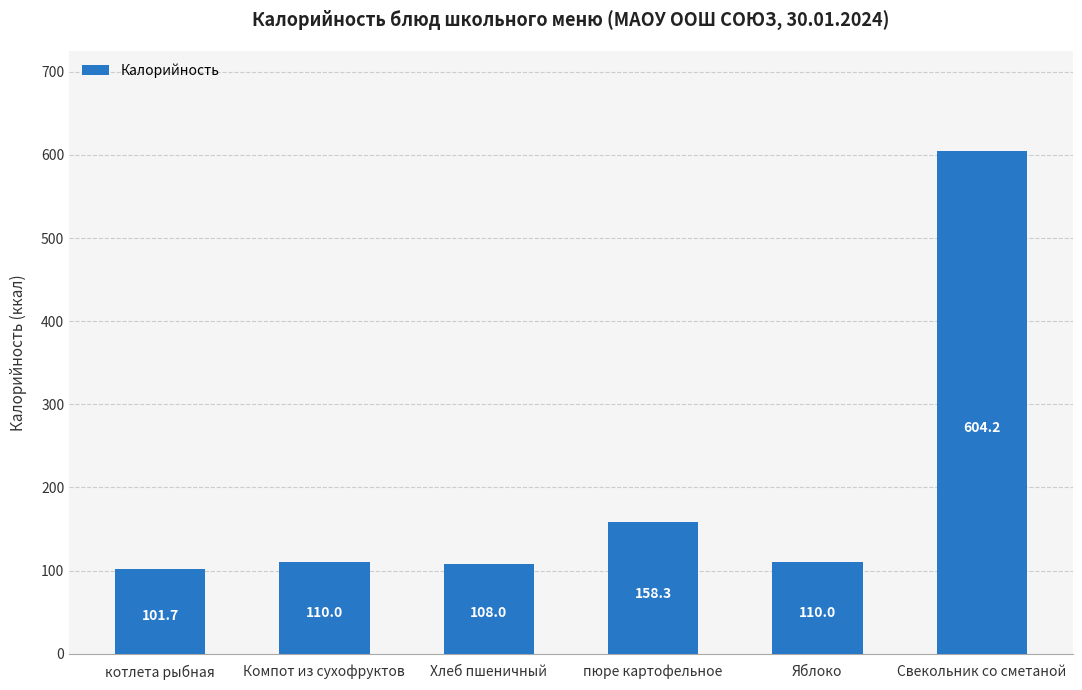

Reading right to left, transcribe all the data shown in this chart.

Свекольник со сметаной=604.2	Яблоко=110.0	пюре картофельное=158.3	Хлеб пшеничный=108.0	Компот из сухофруктов=110.0	котлета рыбная=101.7